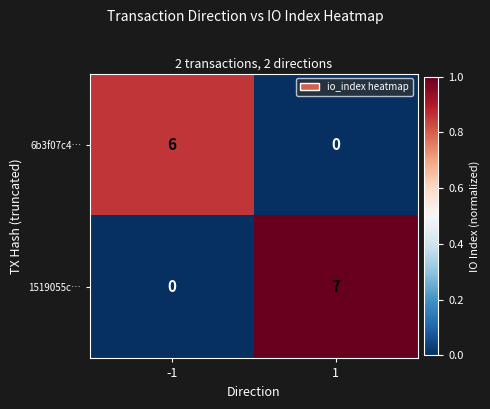

What is the sum of all 1519055c… values?

7